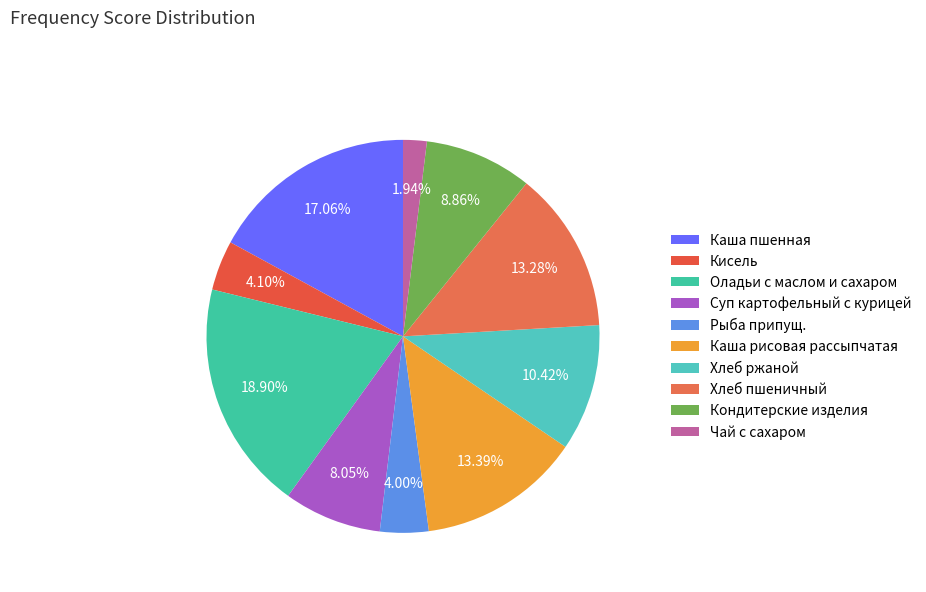

Which slice is the smallest?

Чай с сахаром